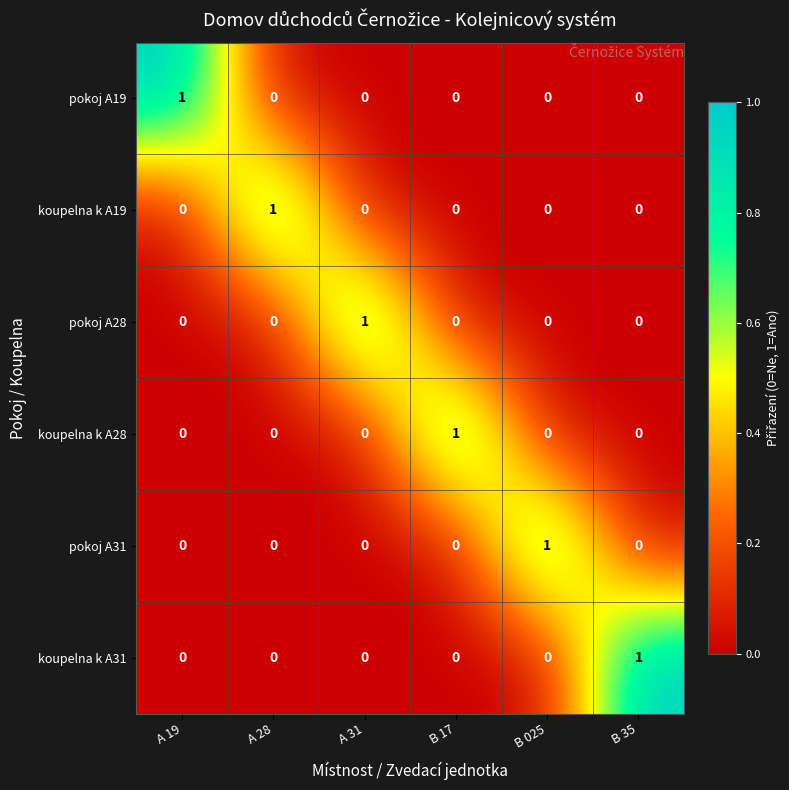

At how many categories does at least one series exceed 0?

6